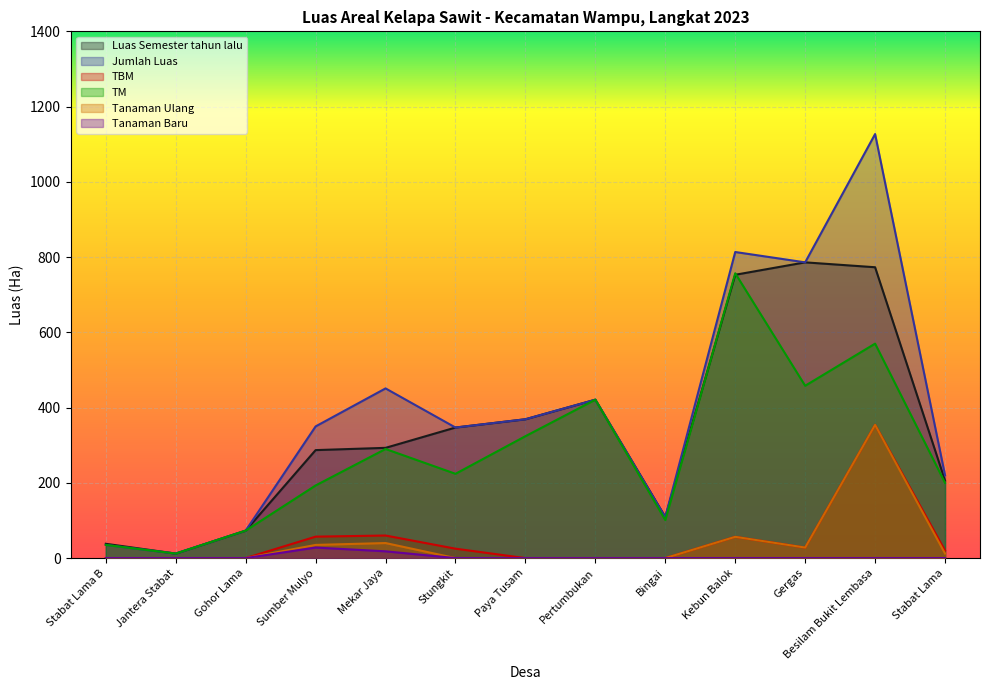

At which category is the sum across all series the highest?

Besilam Bukit Lembasa